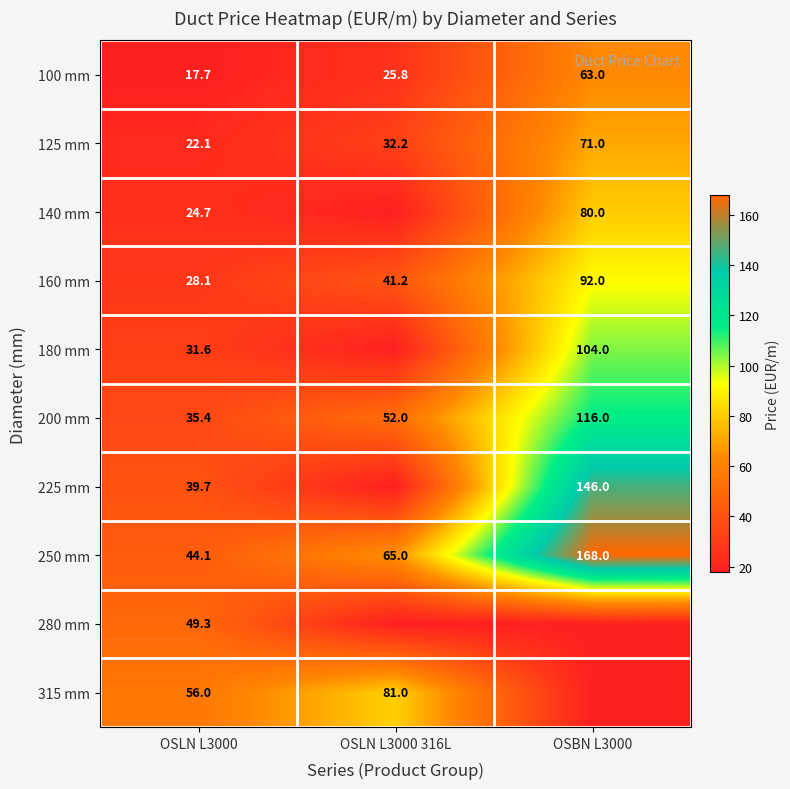

The value of 200 mm at OSBN L3000 is 116.0. True or false?

True